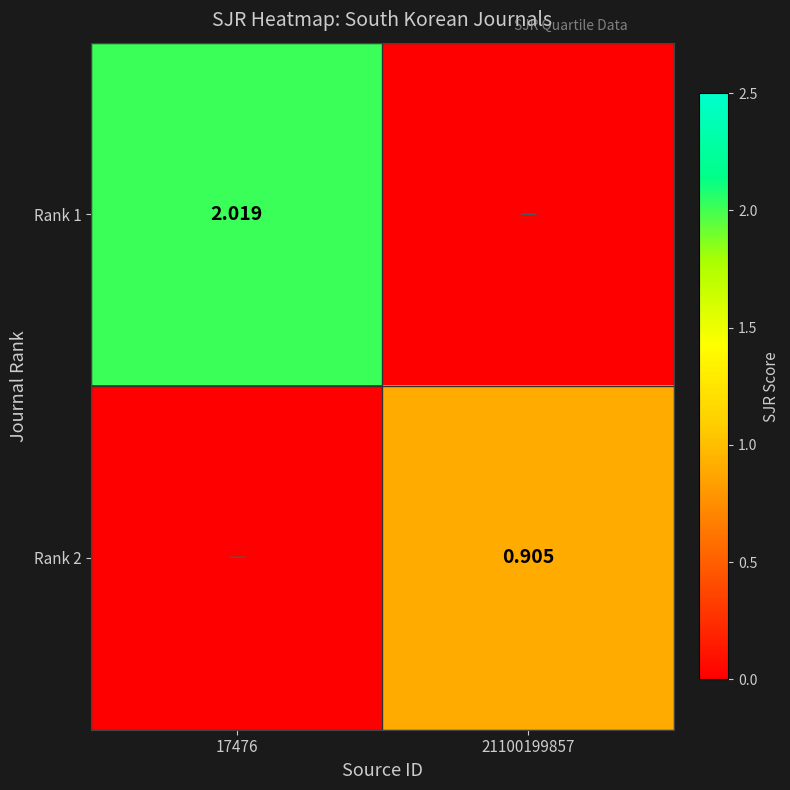

Rank the series at 17476 from highest to lowest value.

Rank 1, Rank 2